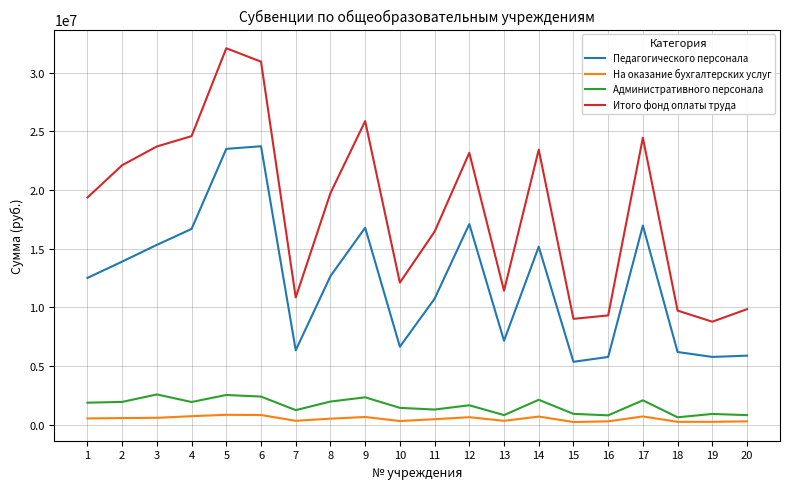

What is the difference between the На оказание бухгалтерских услуг values at 6 and 20?

538350.1